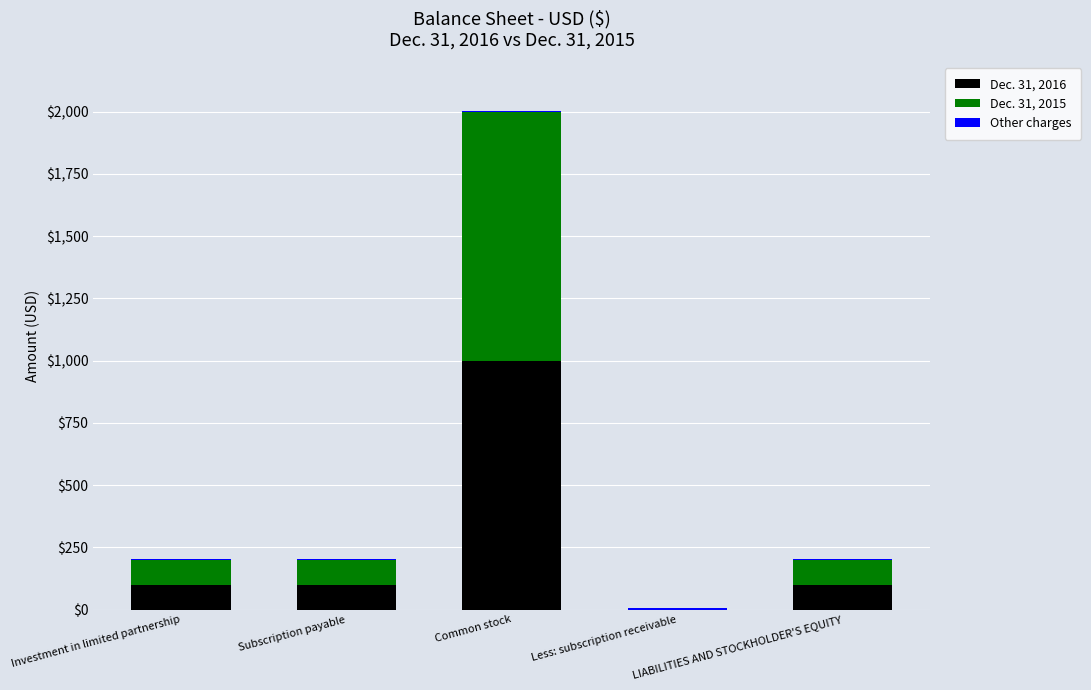

What is the maximum value for Dec. 31, 2016?

1000